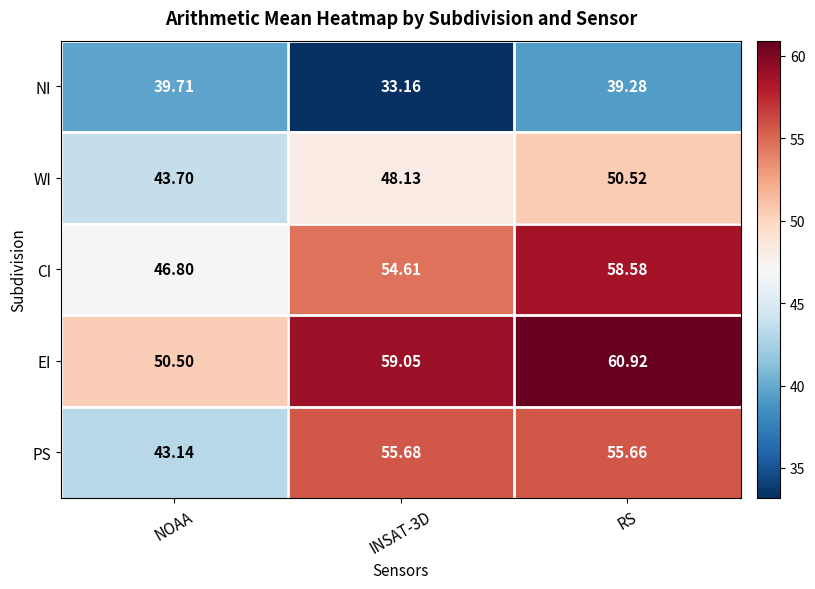

Which series has the largest total across all categories?

EI